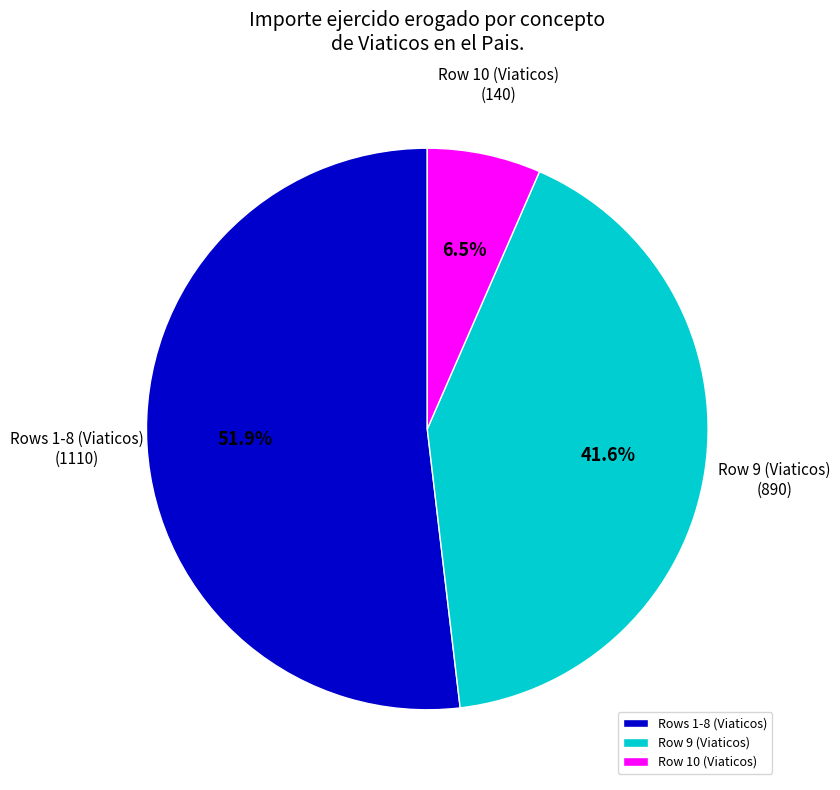

What percentage do Rows 1-8 (Viaticos) and Row 10 (Viaticos) together represent?

58.4%